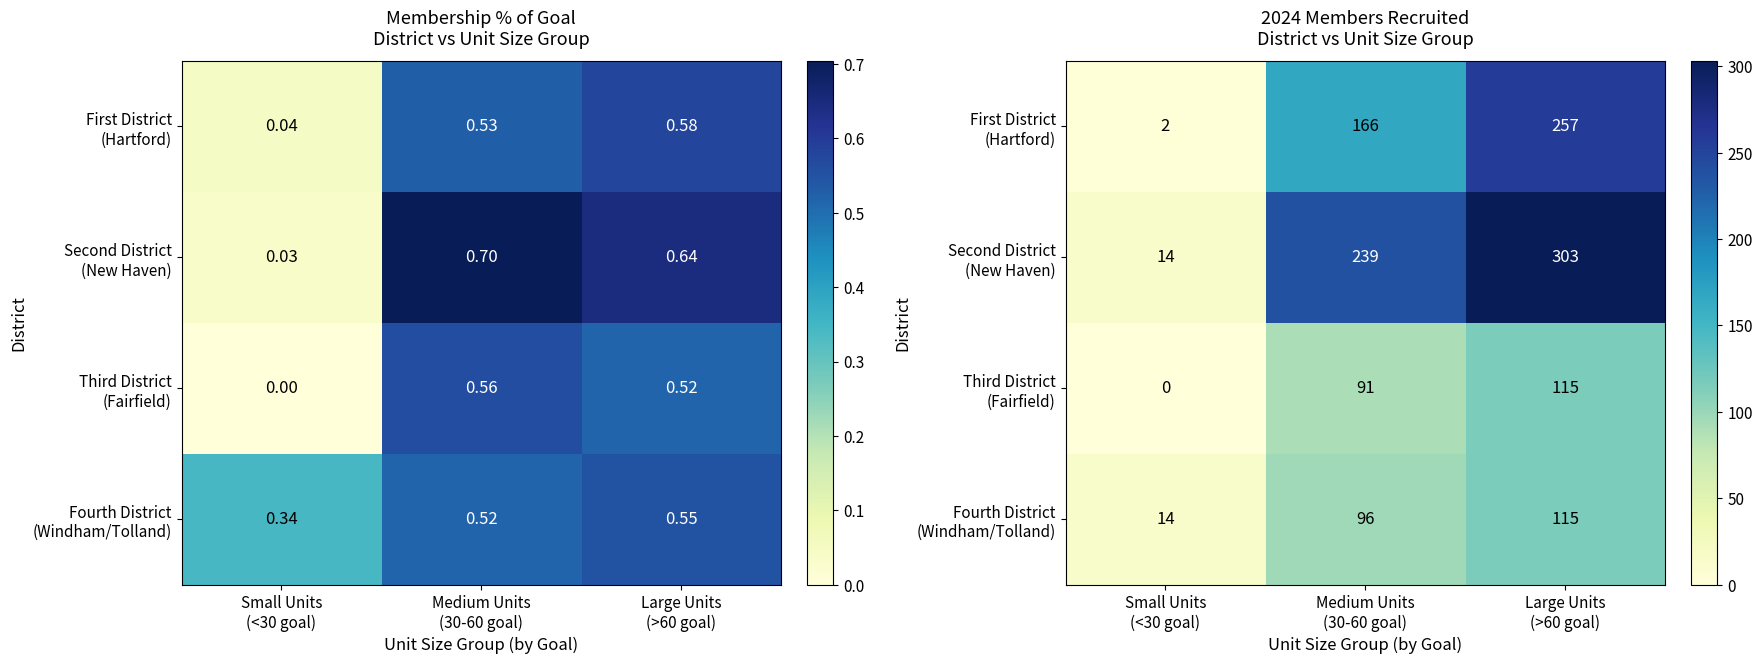

What is the difference between the second highest and minimum values in the Fourth District (Windham/Tolland) series?

82